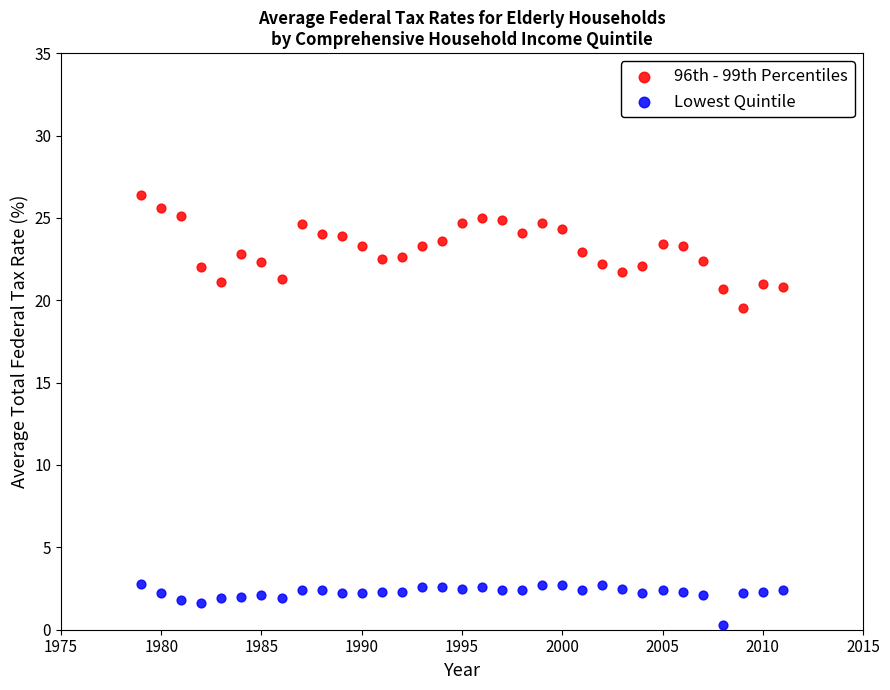

Which series has the widest spread of Y values?

96th - 99th Percentiles